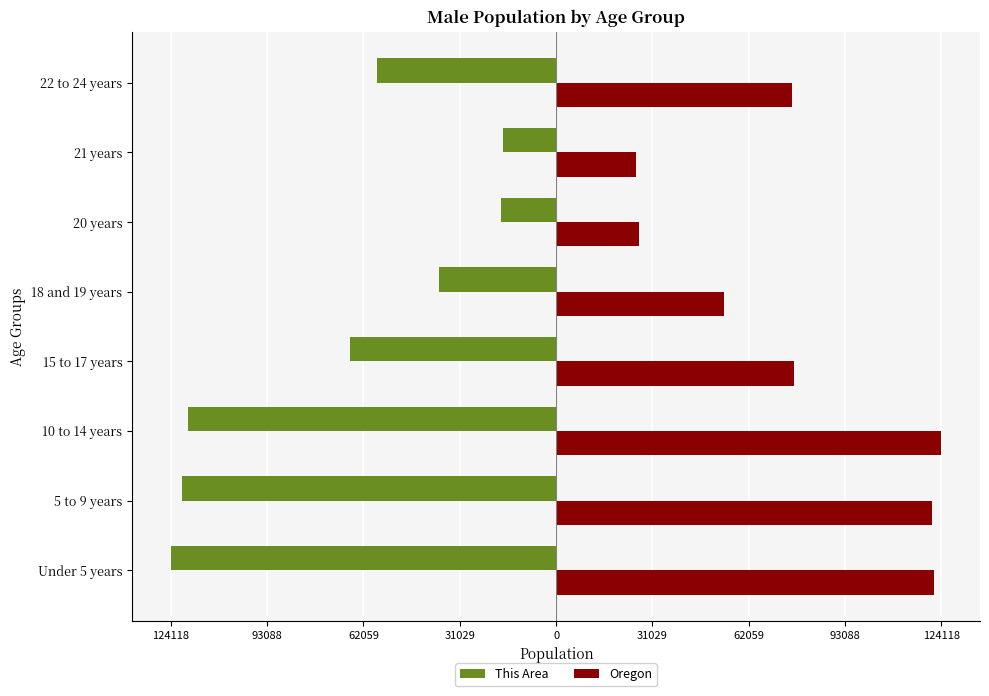

What is the difference between the maximum and minimum values in the This Area series?

106931.7